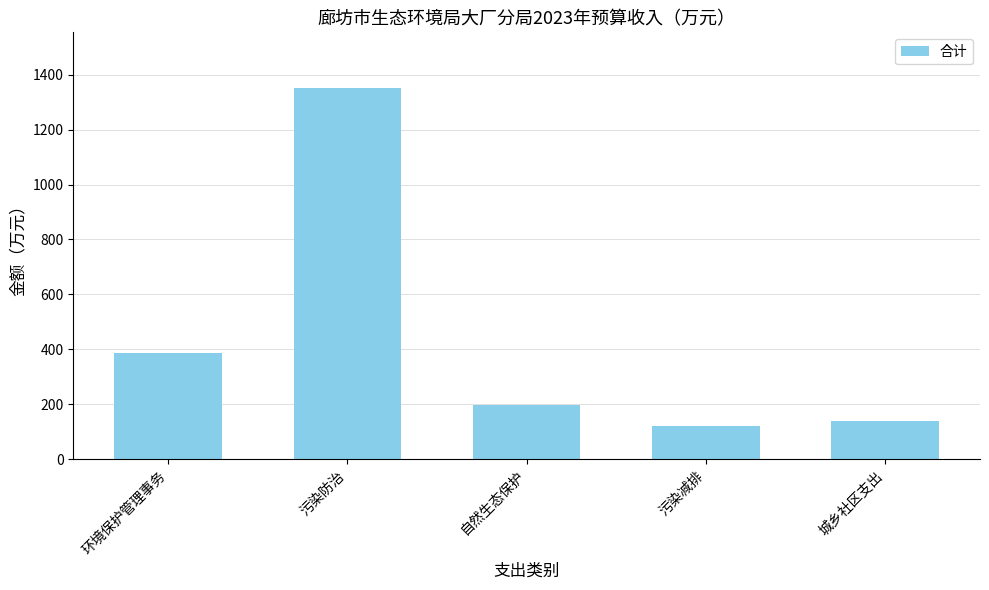

Rank the categories by value from highest to lowest.

污染防治, 环境保护管理事务, 自然生态保护, 城乡社区支出, 污染减排